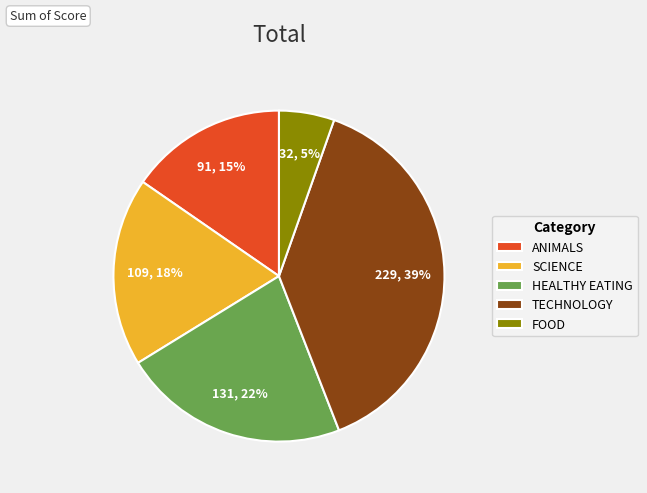

Is the sum of FOOD and SCIENCE greater than half?

No